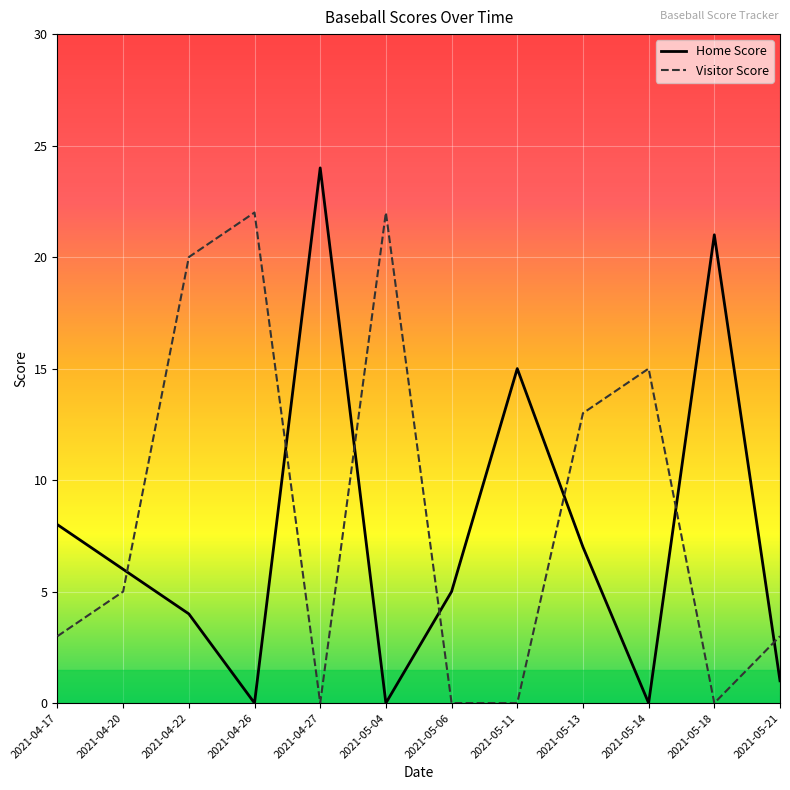

What is the difference between the Visitor Score values at 2021-05-13 and 2021-05-06?

13